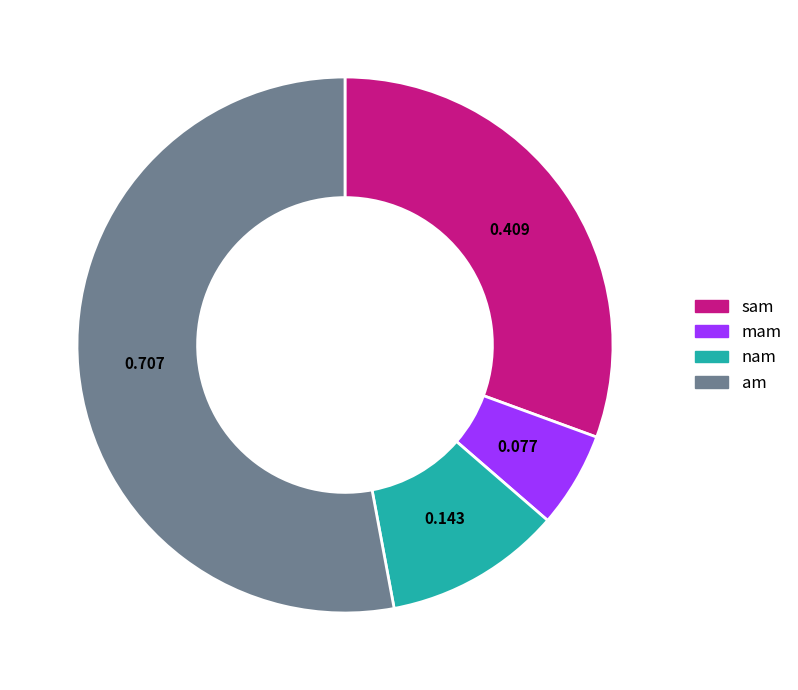

Rank the categories by value from lowest to highest.

mam, nam, sam, am